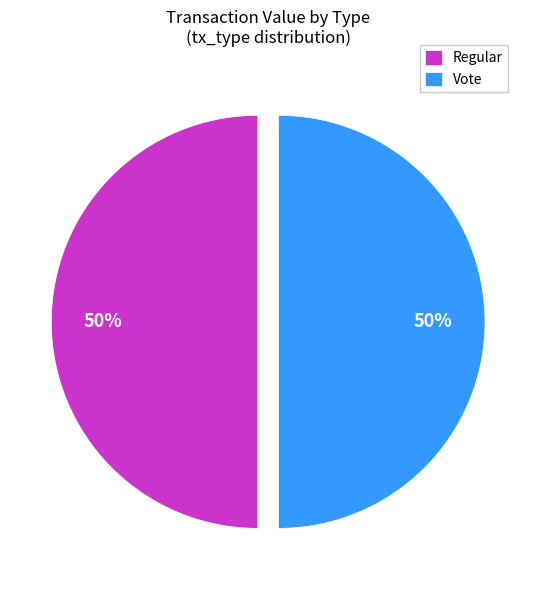

To the nearest percent, what percentage of the pie is Regular?

50%